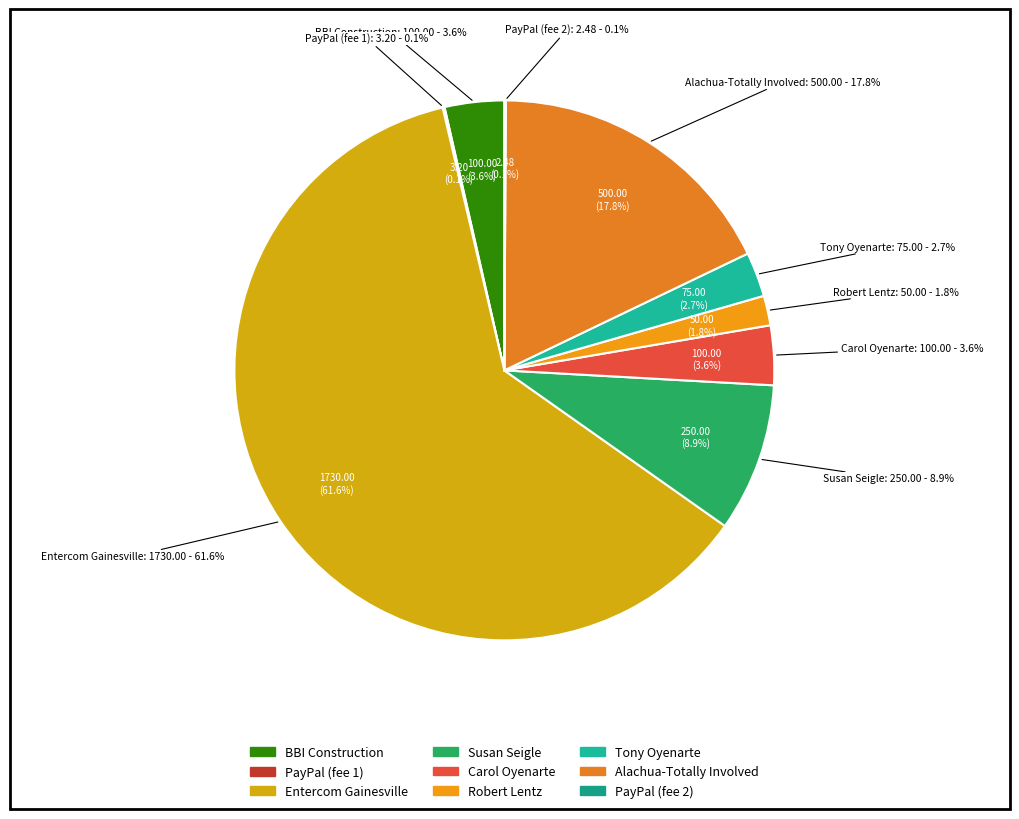

Which category has the biggest portion of the pie?

Entercom Gainesville